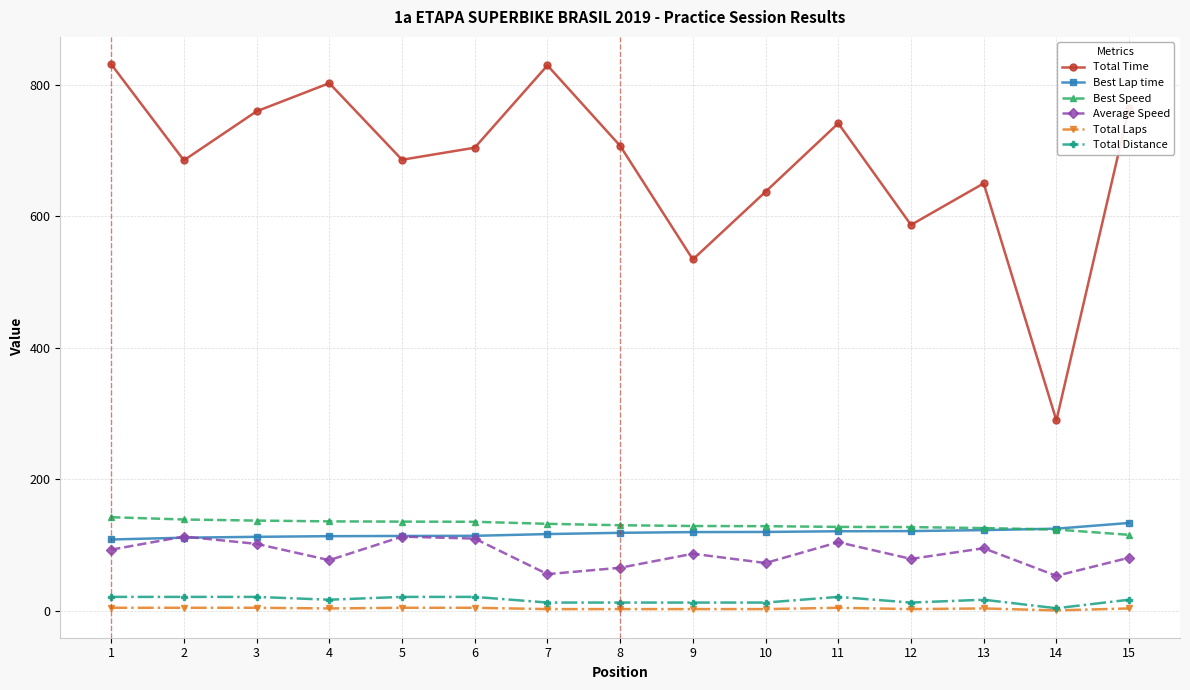

What is the difference between the maximum and minimum values in the Total Distance series?

17.2